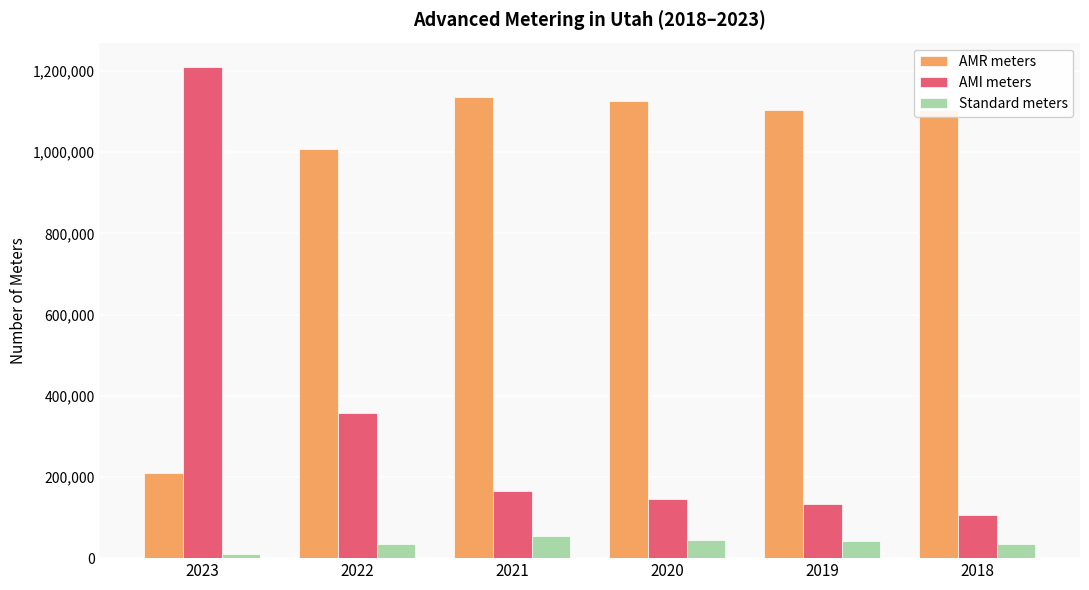

Between 2023 and 2022, which series saw the biggest shift?

AMI meters